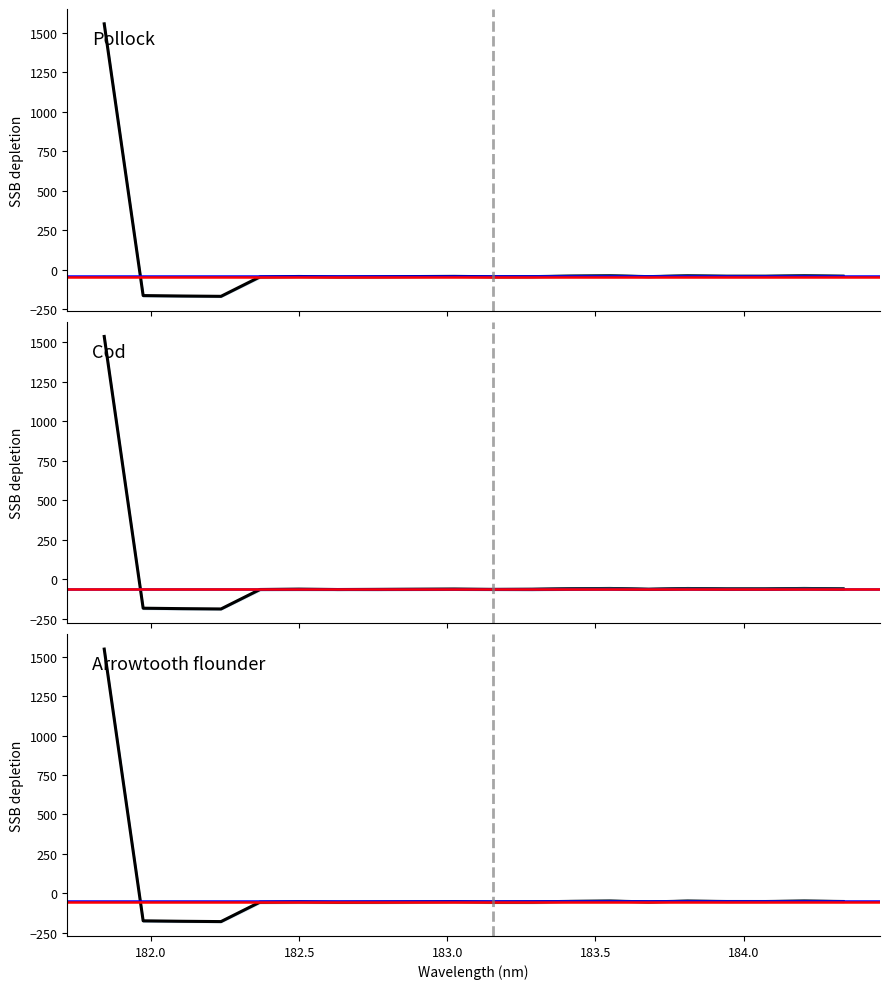

Rank the categories by value from highest to lowest.

181.8418, 184.2046578328, 183.5488263418, 183.811206745, 183.4176122368, 184.3357763242, 183.9423730432, 184.0735234058, 183.0238743082, 182.498667305, 182.8925964608, 183.6800245112, 183.2863821962, 182.7613026778, 183.15513622, 182.3673257152, 182.6299929592, 181.9732053322, 182.1045947288, 182.2359681898